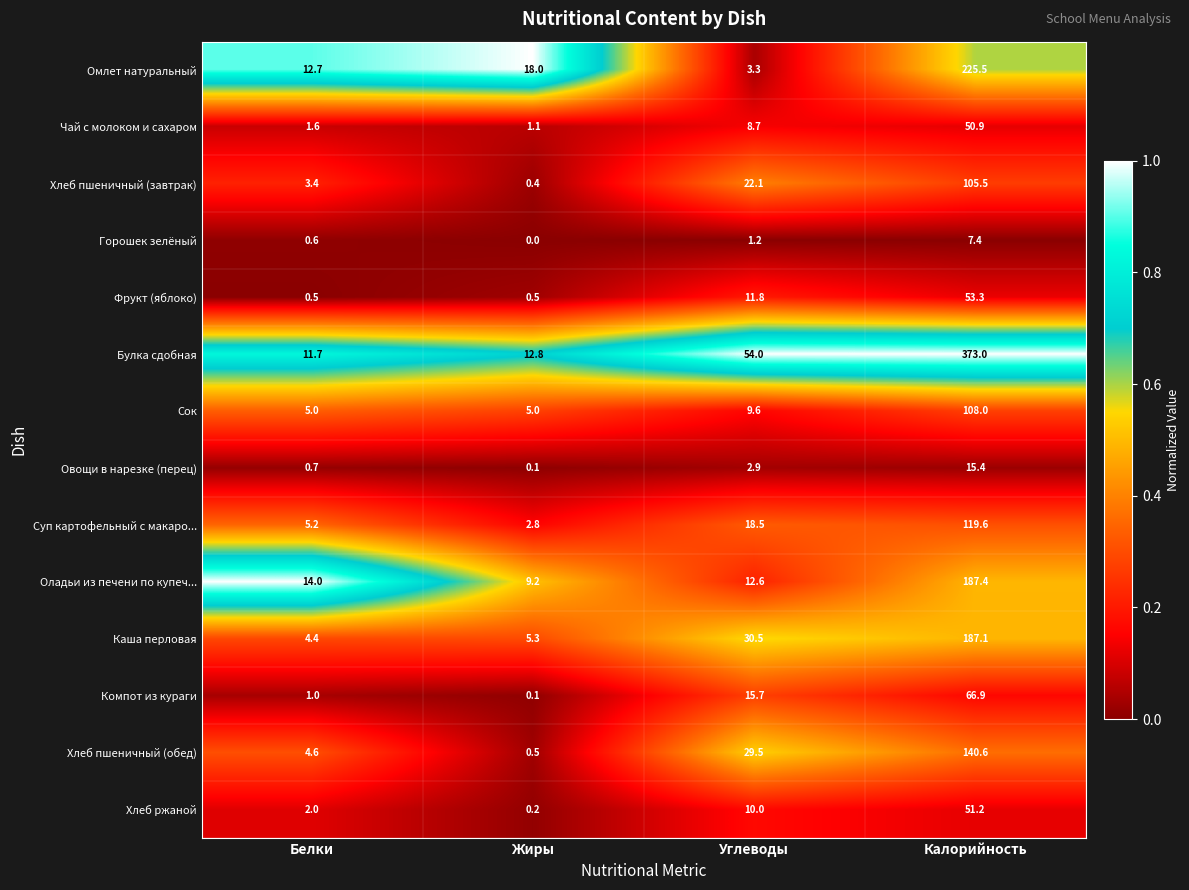

What is the average value of the Каша перловая series?

56.8